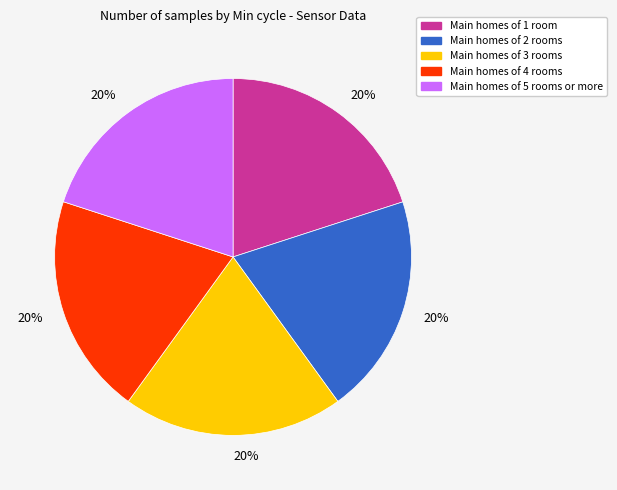

To the nearest percent, what is the average slice percentage?

20%